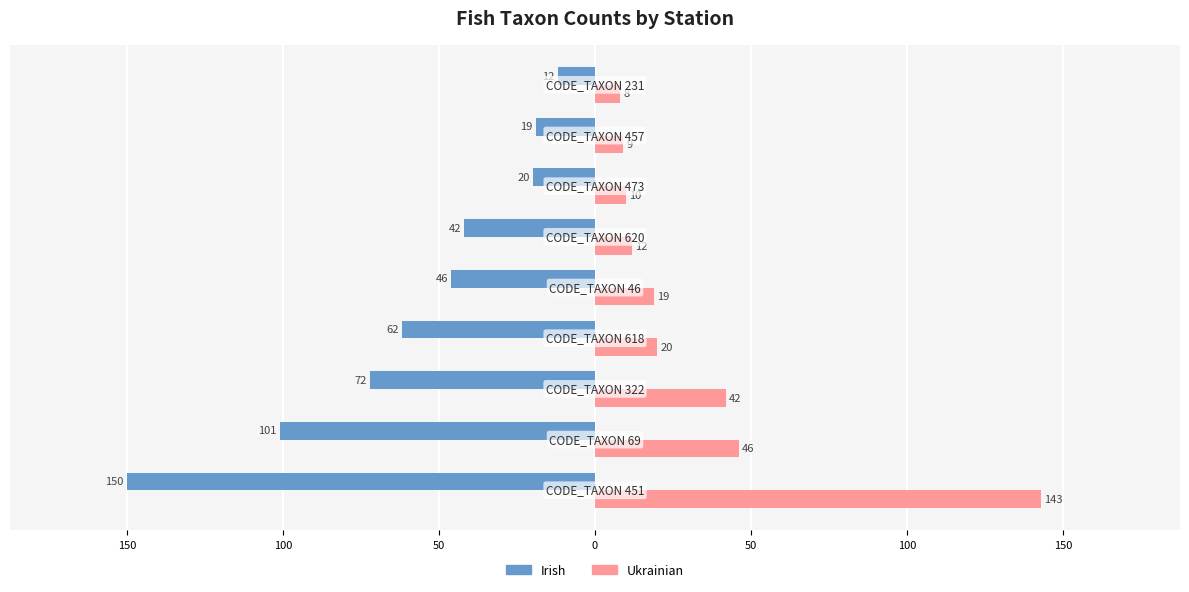

What are all the series names shown in the legend?

Irish, Ukrainian